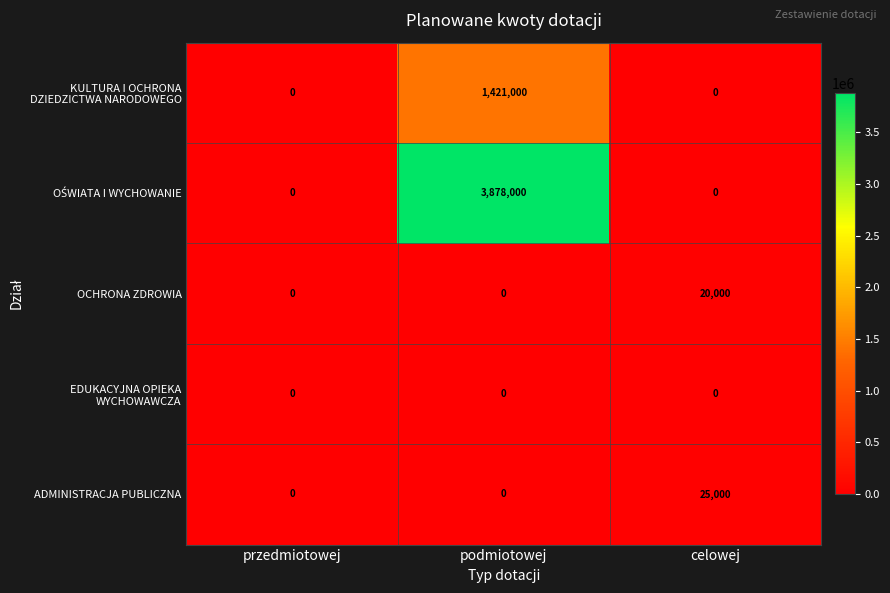

What is the total value across all series at celowej?

45000